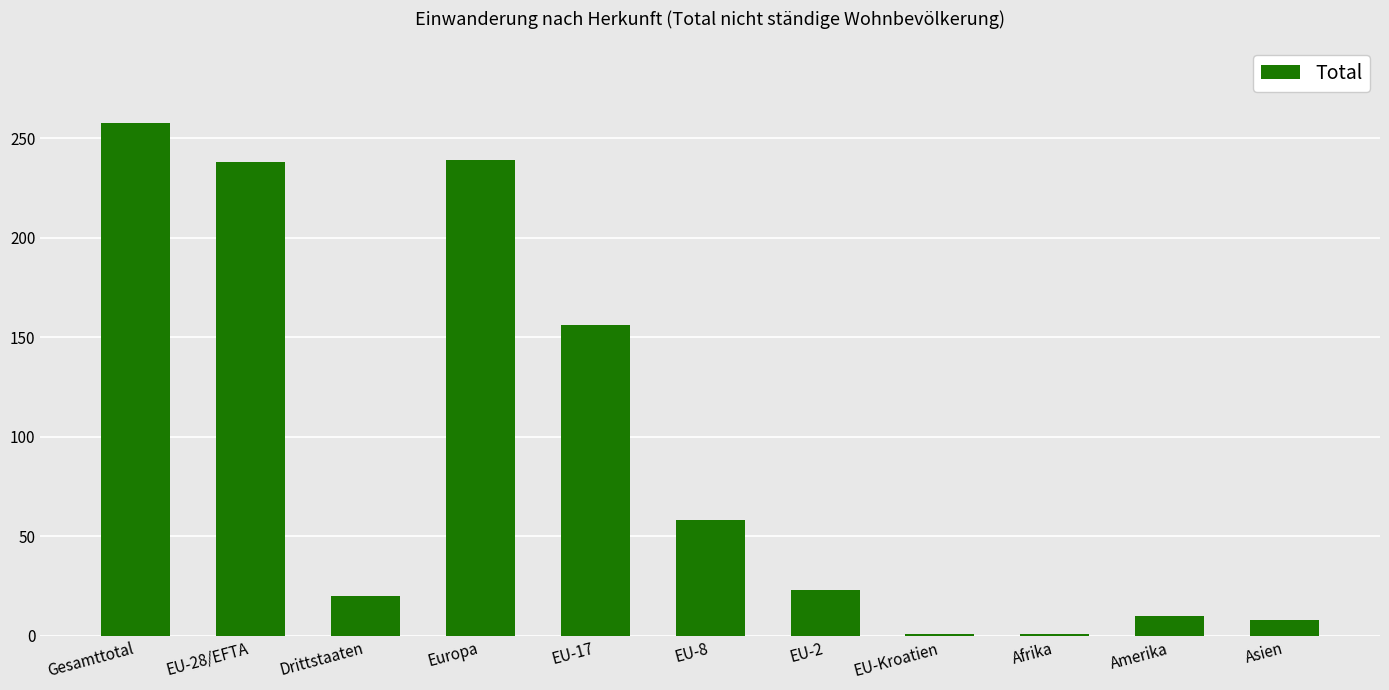

What is the difference between the maximum and second lowest values?

257